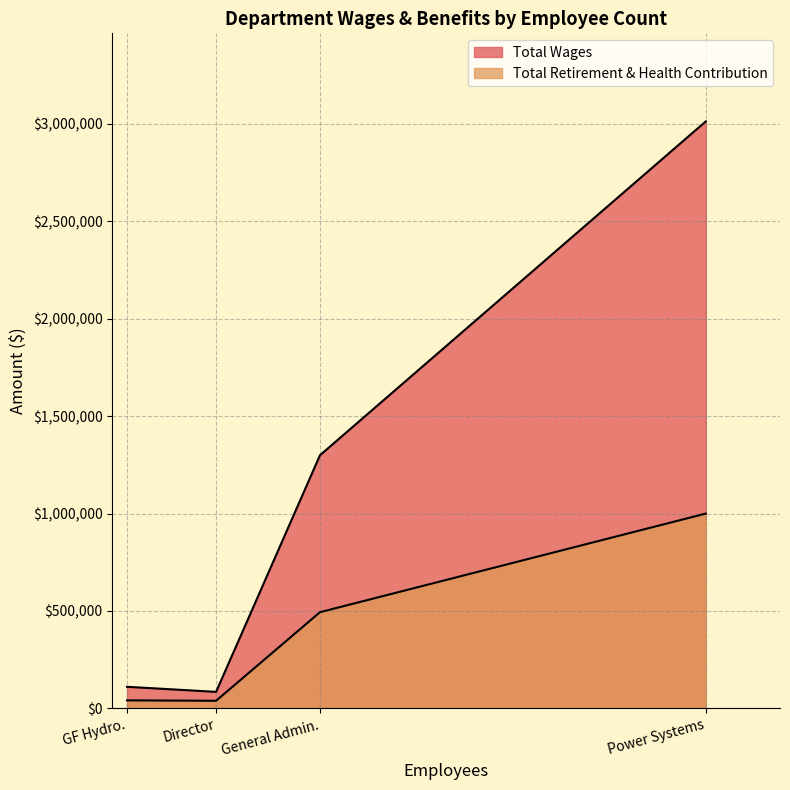

The Total Wages series shows 1299039 at General Admin.. True or false?

True